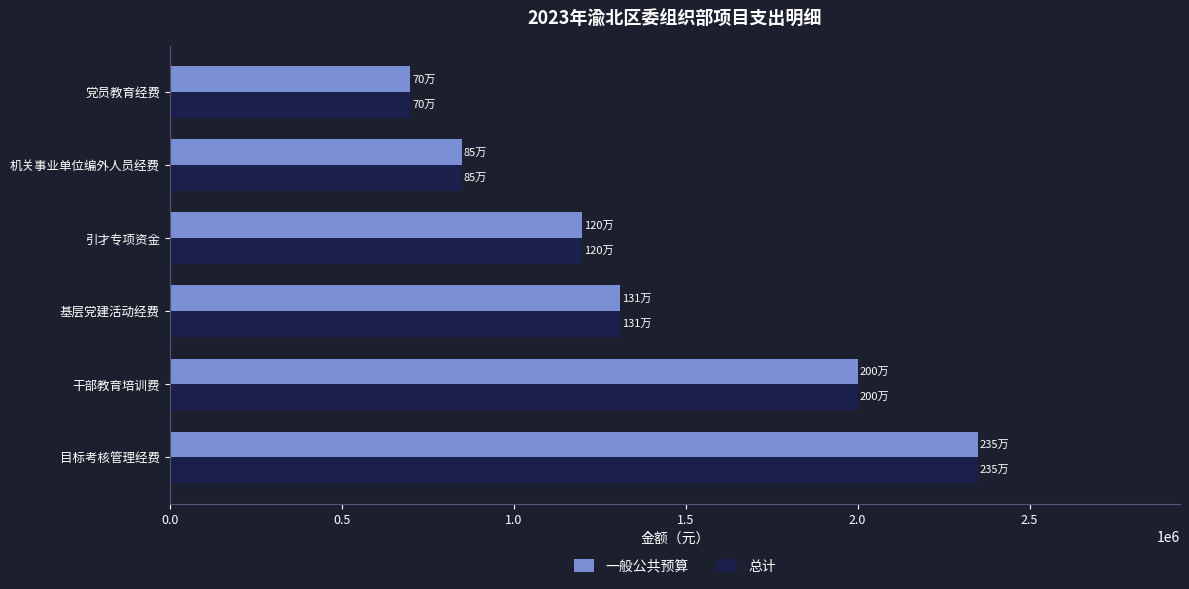

What is the difference between the maximum and minimum values in the 一般公共预算 series?

1650000